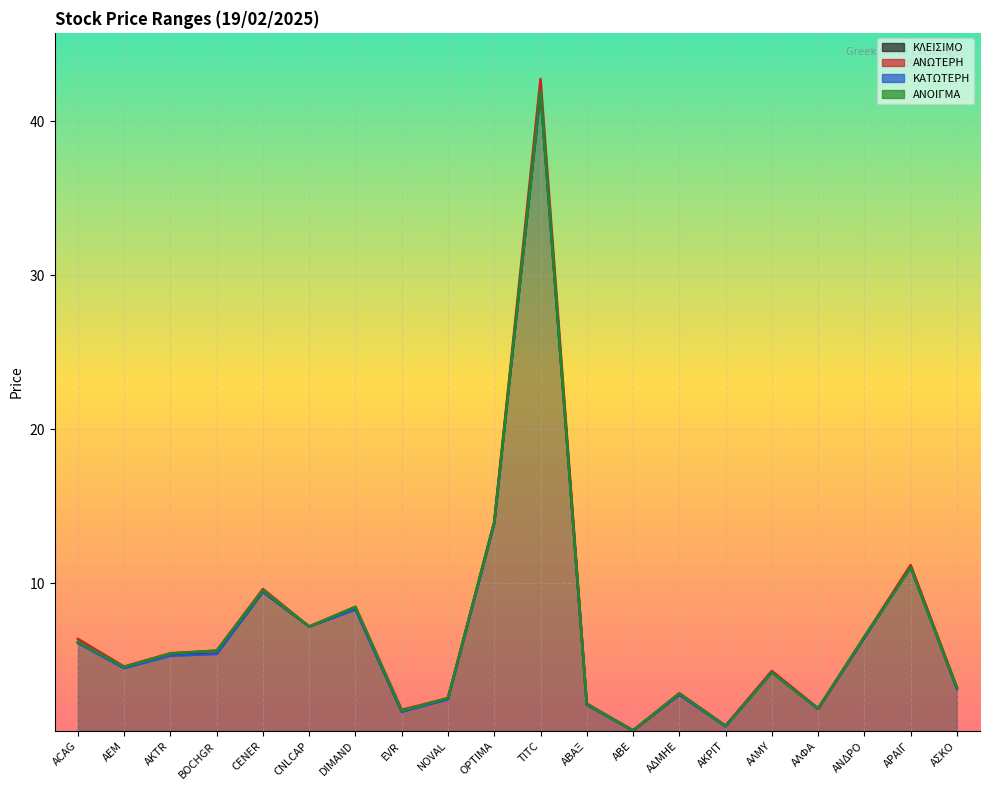

Which category has the lowest value across all series?

ΑΒΕ